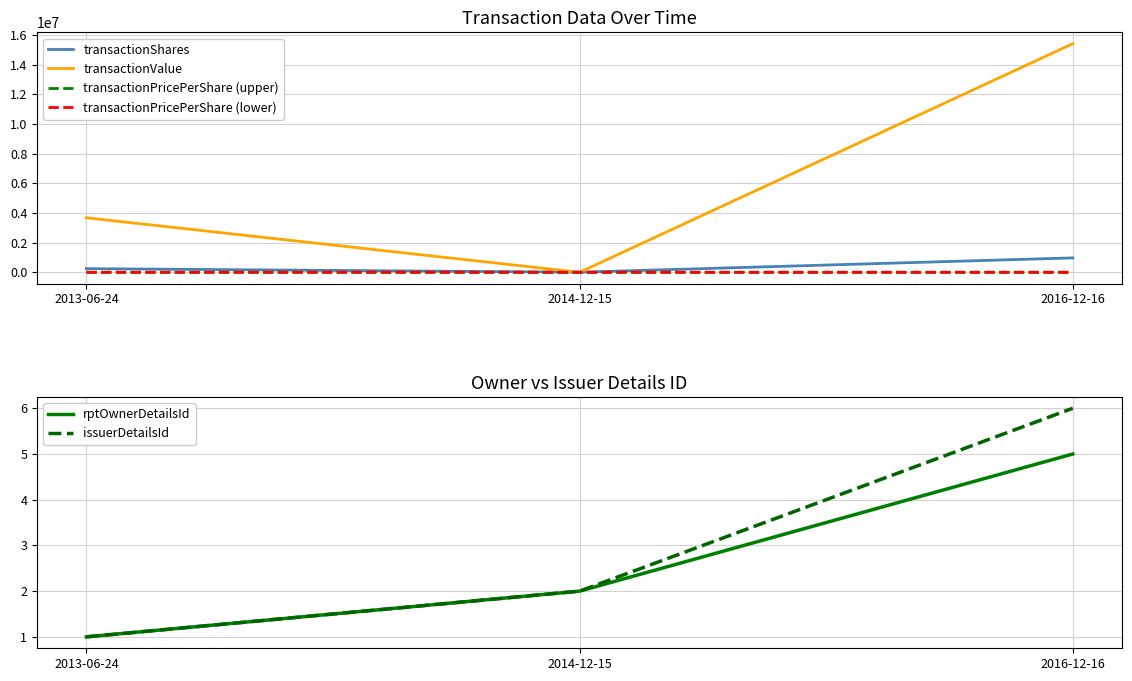

The transactionPricePerShare (upper) series shows 19.7 at 2013-06-24. True or false?

False